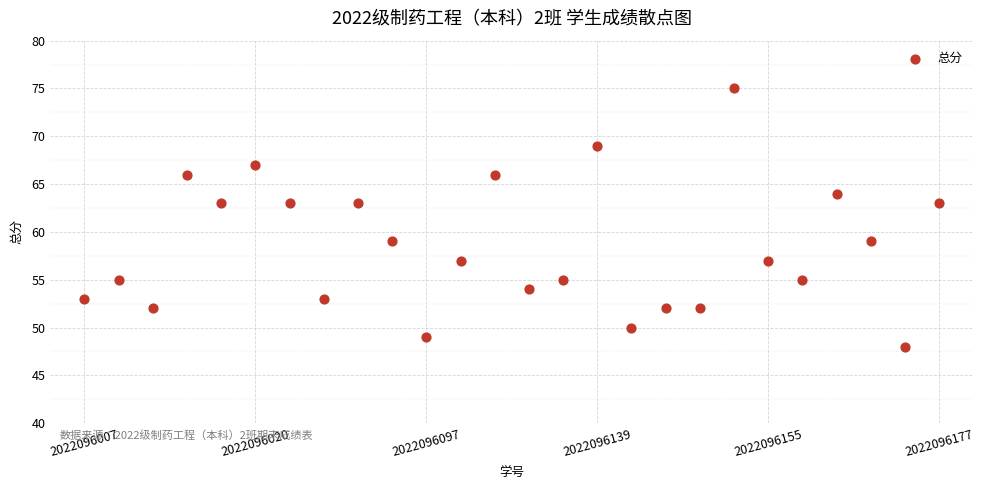

What is the range of Y values (max minus min)?

27